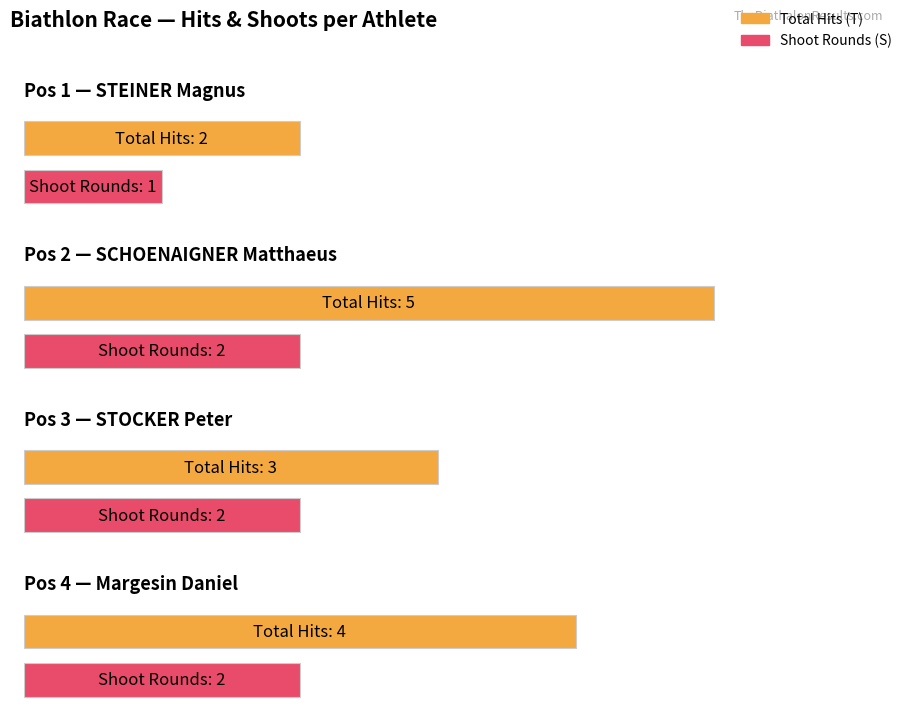

True or false: T has a value of 7 at Margesin Daniel.

False